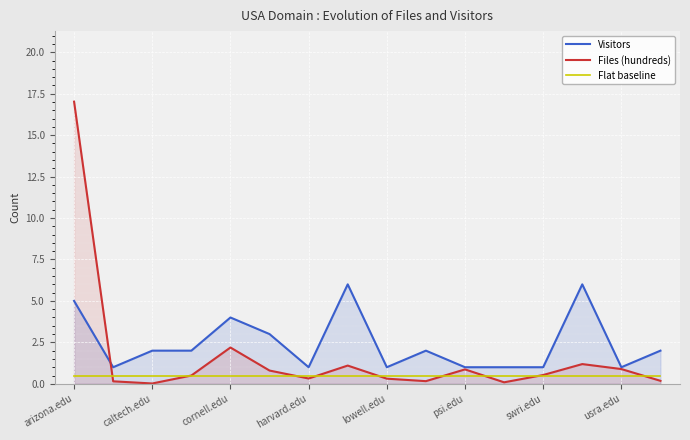

Which series has the widest spread of values?

Files (hundreds)